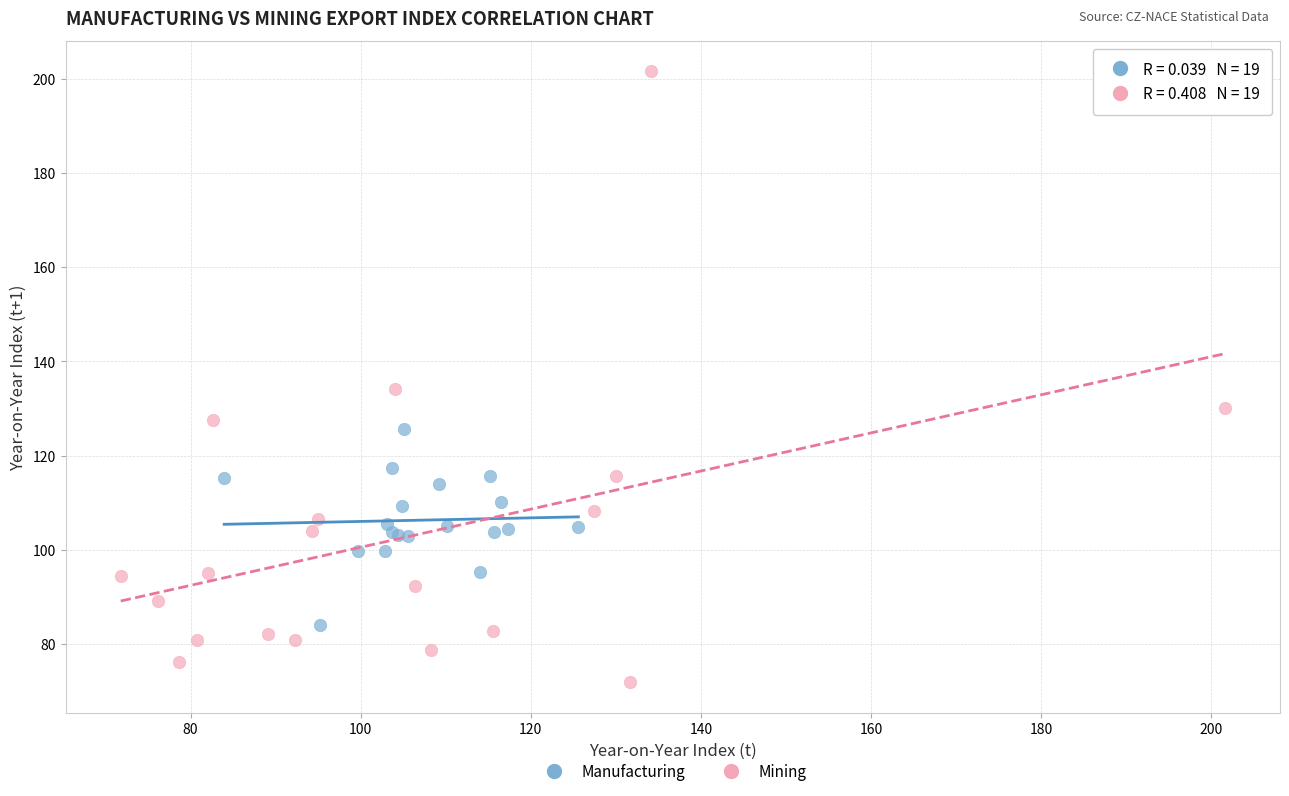

Which series reaches the maximum Y coordinate?

Mining